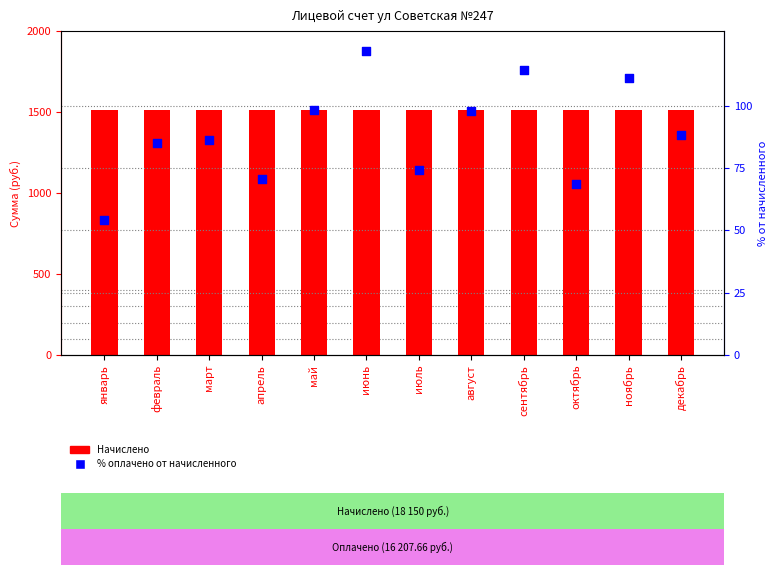

At how many categories does at least one series exceed 938?

12